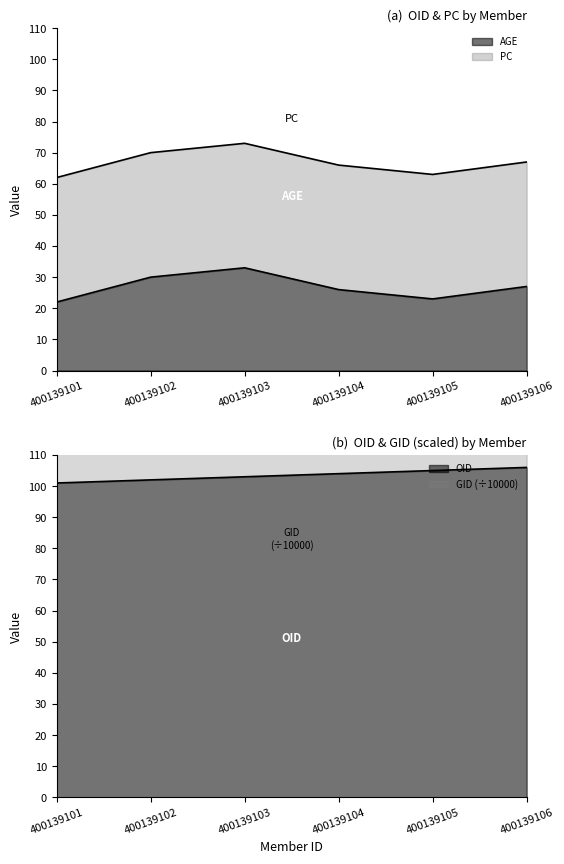

What is the approximate value of AGE at 400139103, to the nearest 10?

30